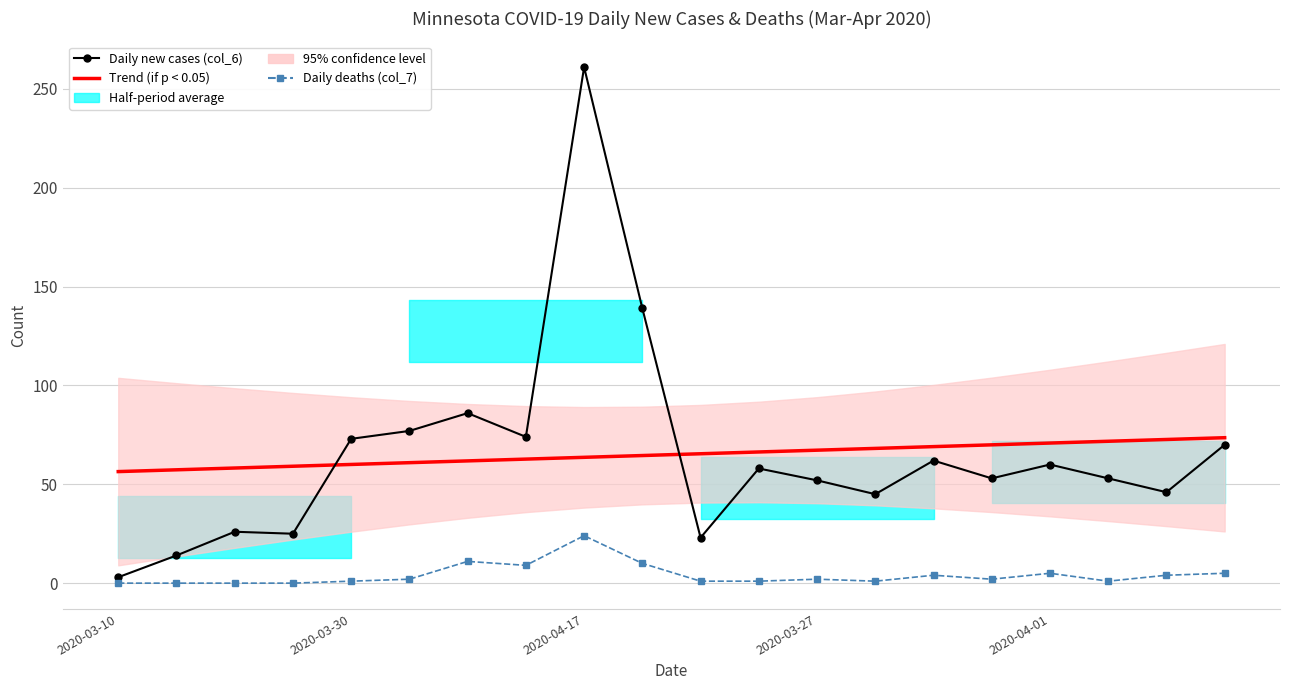

Is the value of Daily deaths (col_7) at 6 greater than the value of Daily new cases (col_6) at 2020-04-17?

No